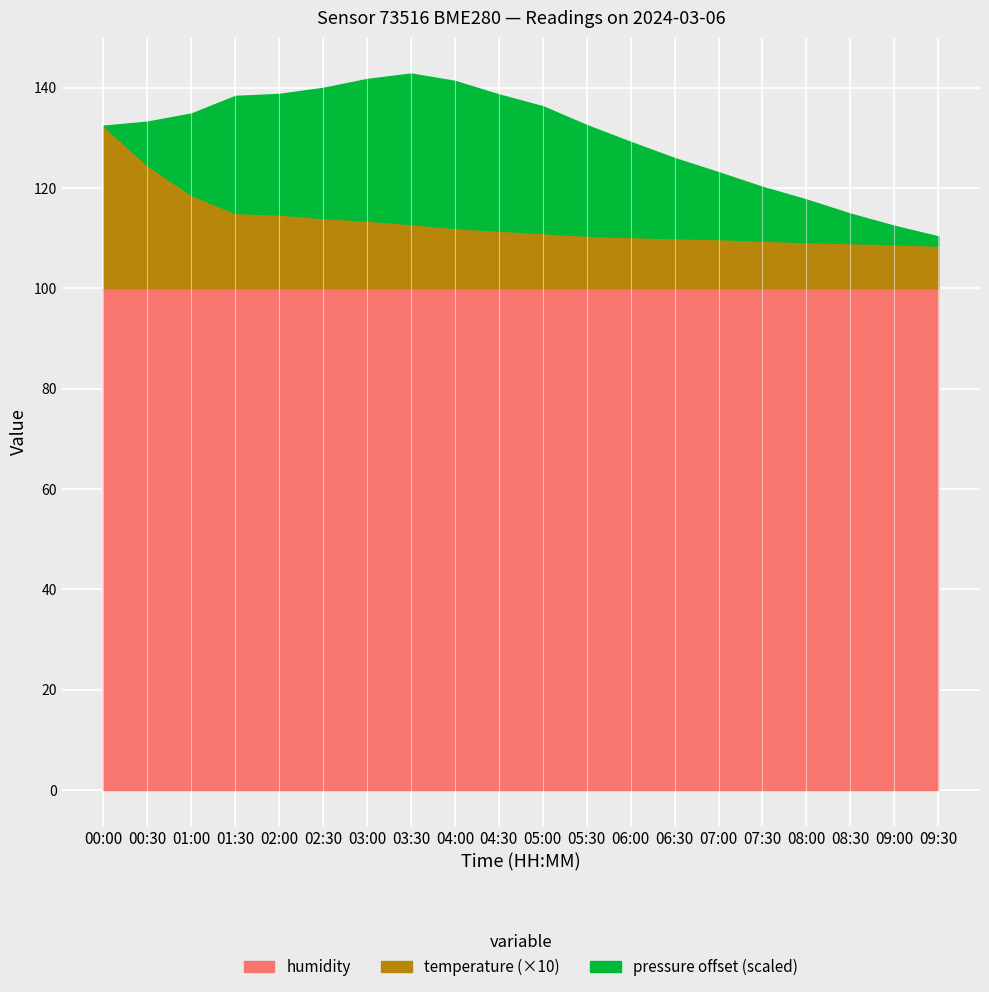

Is it true that pressure offset (scaled) equals 186.3 at 05:30?

False